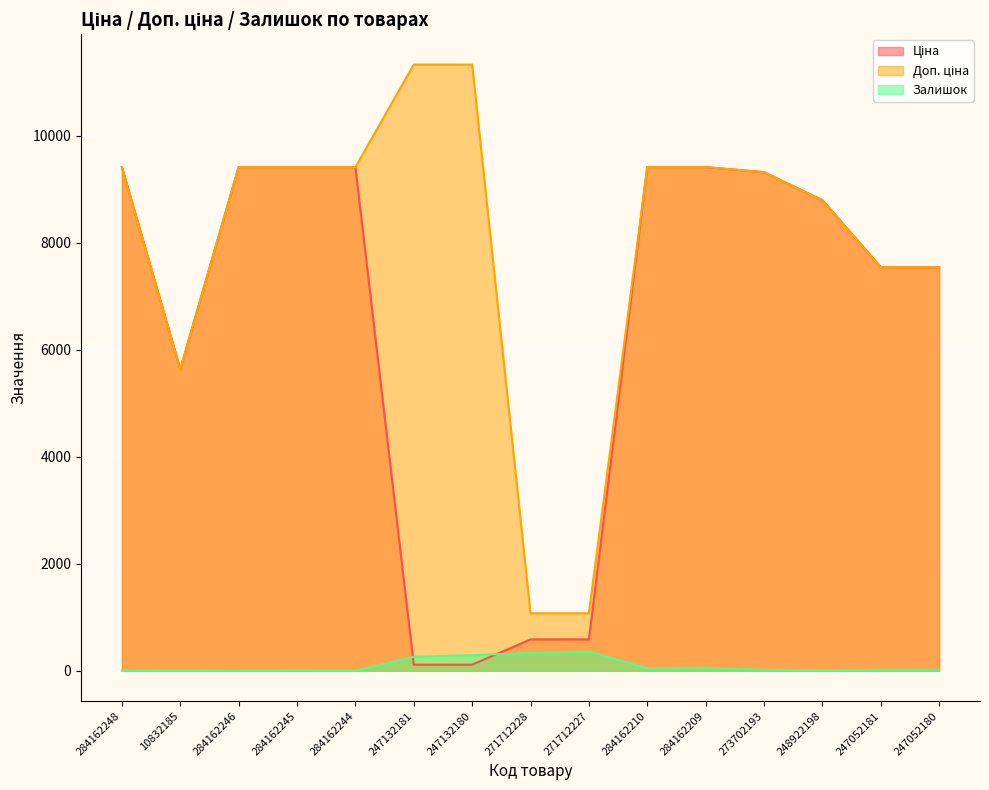

What is the sum of all Ціна values?

96746.7